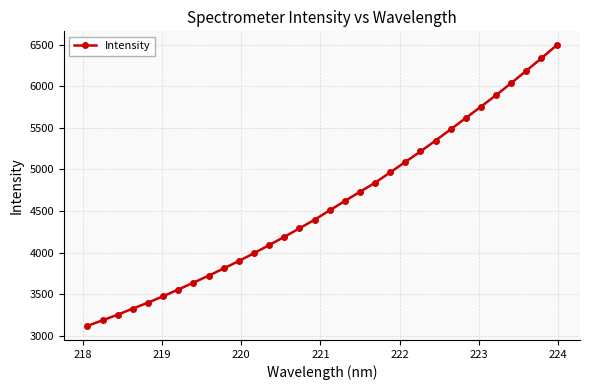

What is the value of the 28th point from the left?

5892.1